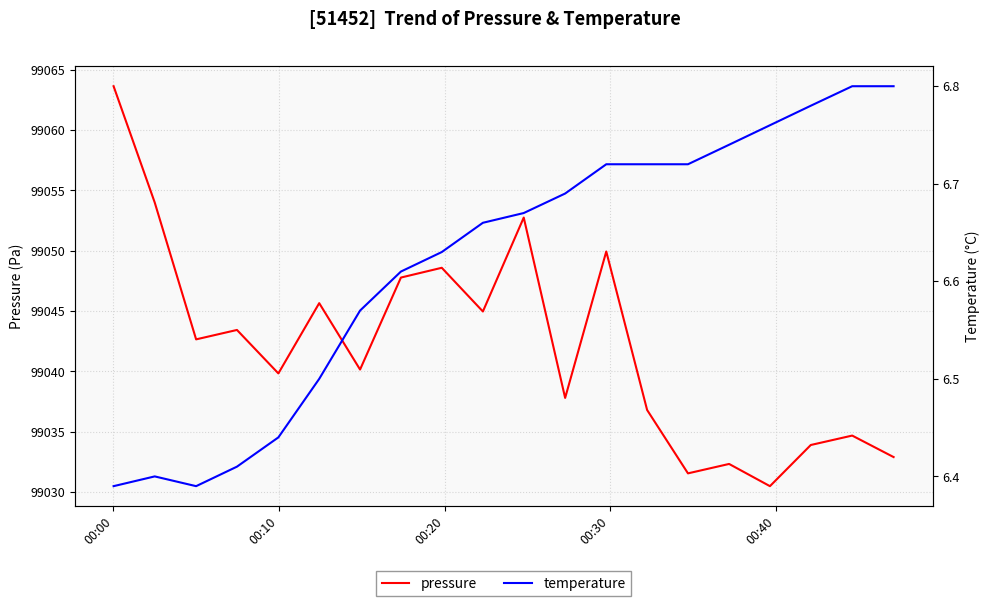

What is the lowest value of the pressure series?

99030.5